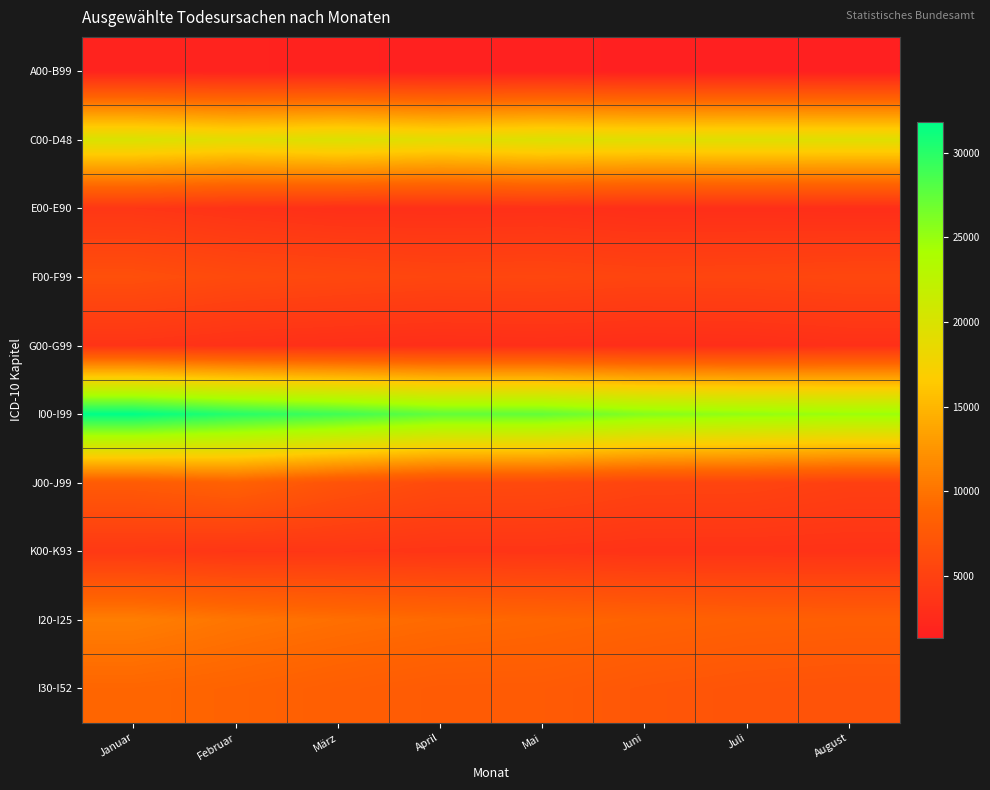

At which category is the sum across all series the highest?

Januar